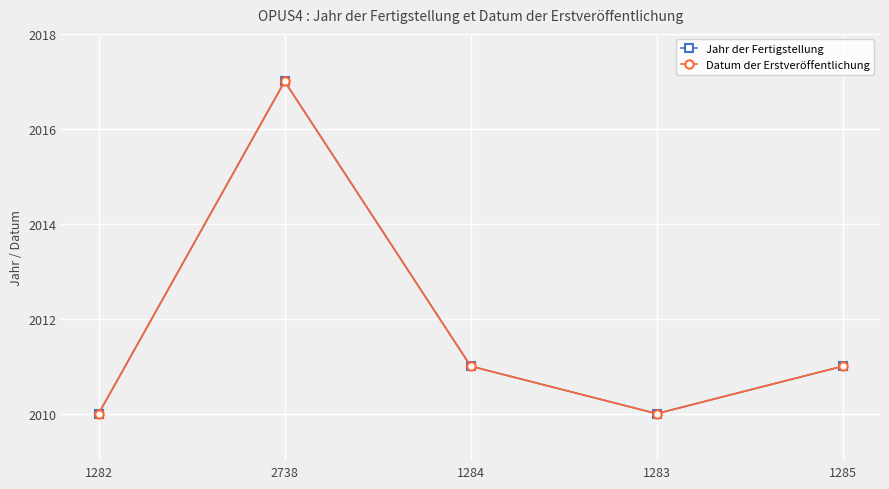

How many interior local peaks does the Jahr der Fertigstellung series have?

1